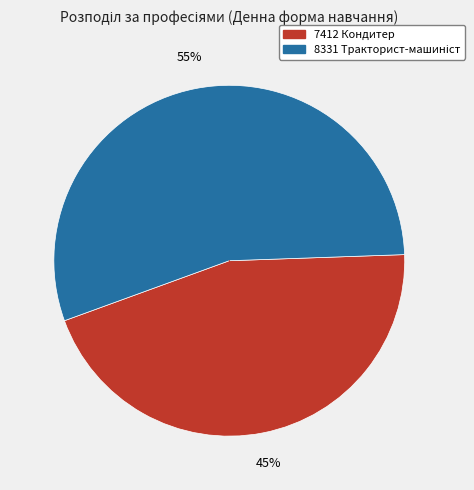

To the nearest percent, what percentage of the pie is 7412 Кондитер?

45%